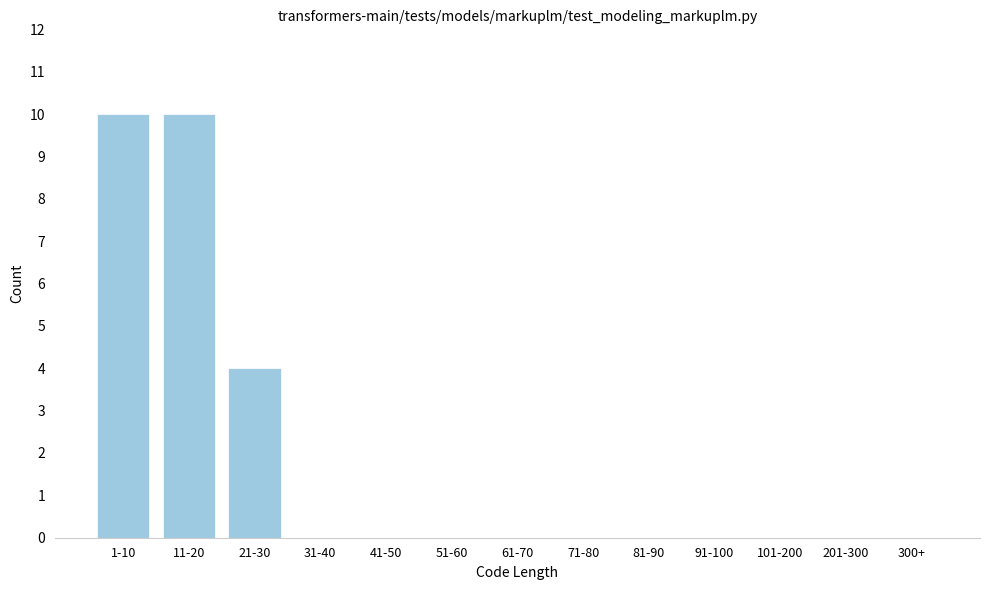

Reading left to right, extract all data points from this chart.

1-10=10	11-20=10	21-30=4	31-40=0	41-50=0	51-60=0	61-70=0	71-80=0	81-90=0	91-100=0	101-200=0	201-300=0	300+=0